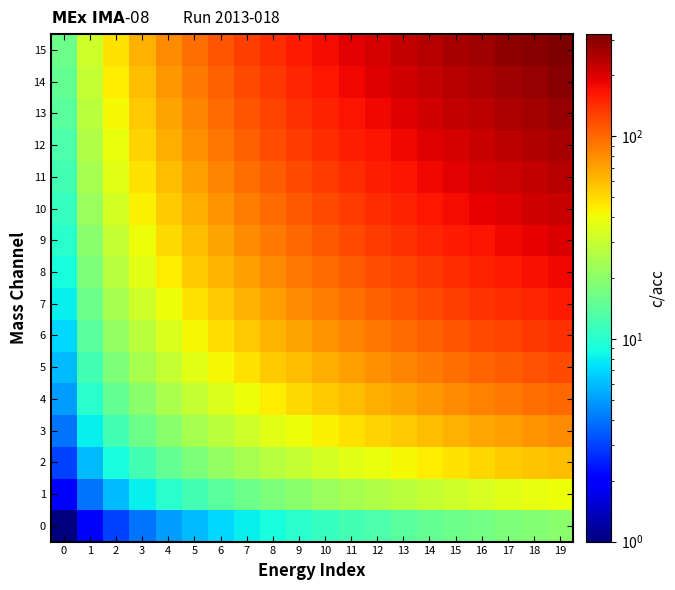

What is the smallest value displayed?

1